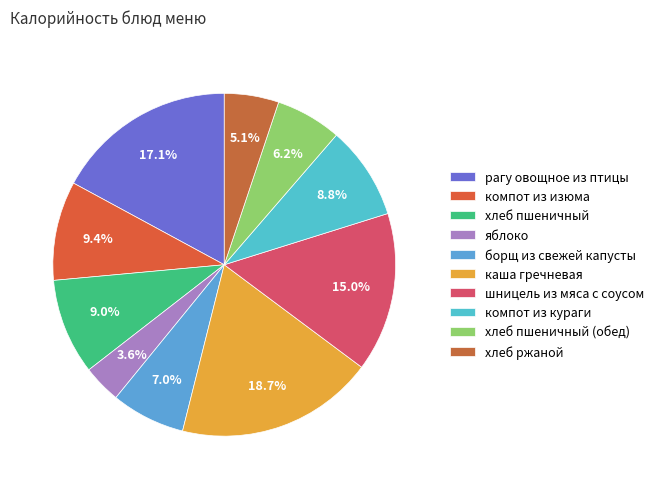

Is шницель из мяса с соусом the majority of the pie?

No